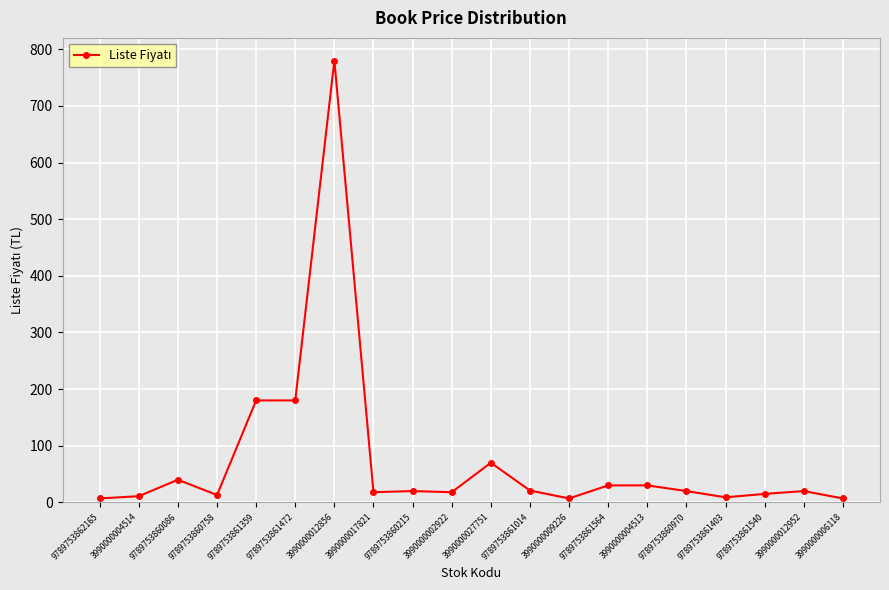

The value at 3990000027751 is 70. True or false?

True